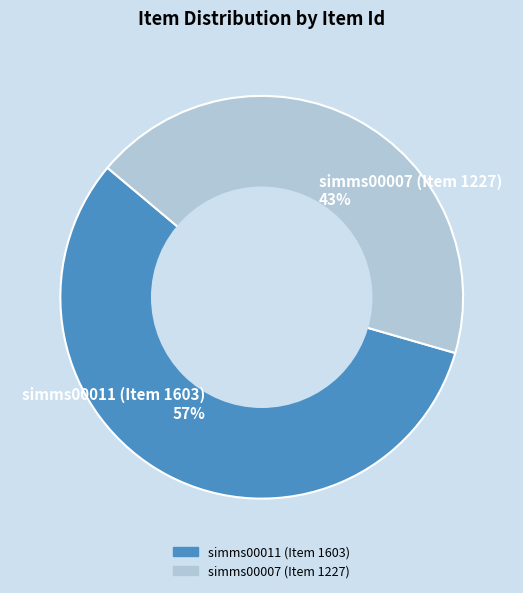

Is it true that simms00007 (Item 1227) is 43% of the pie?

True